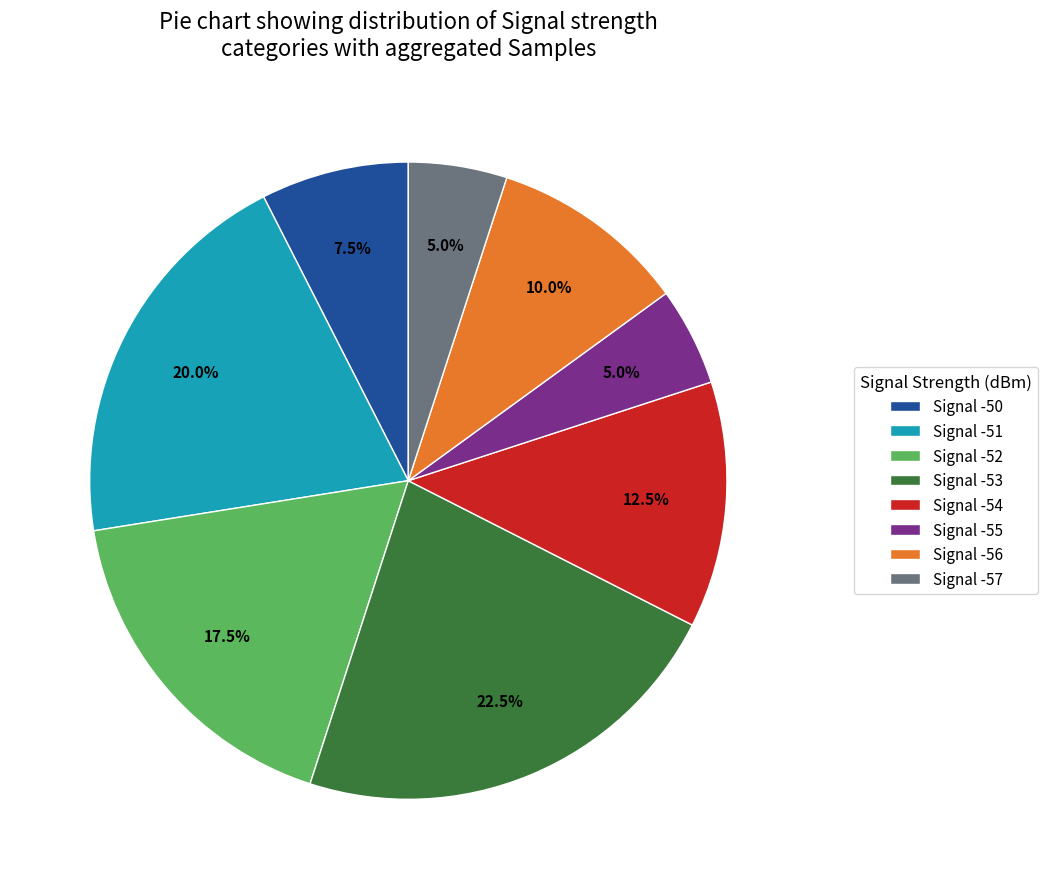

What is the largest slice in the pie chart?

Signal -53